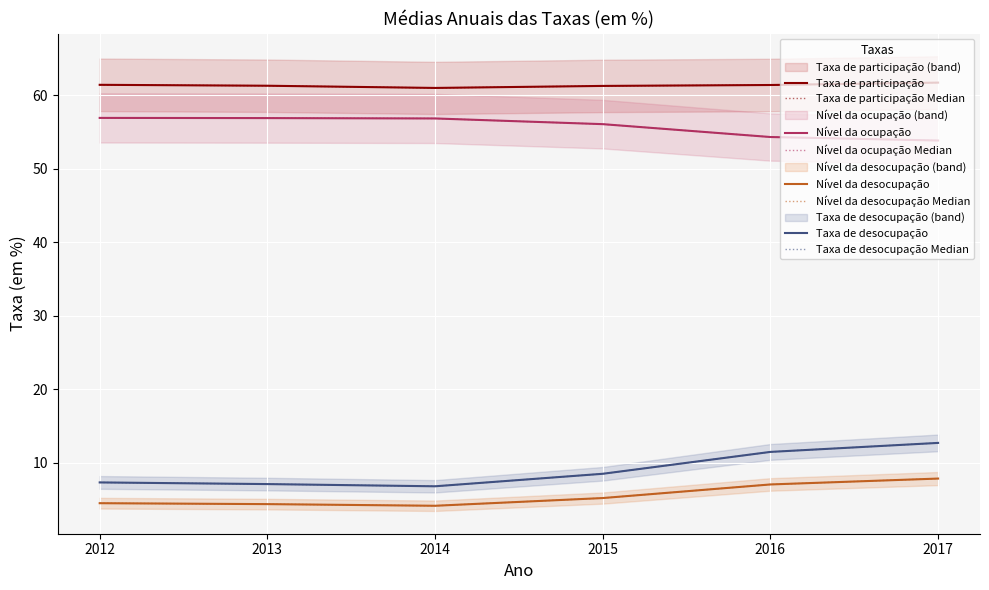

How many lines are shown in the chart?

4